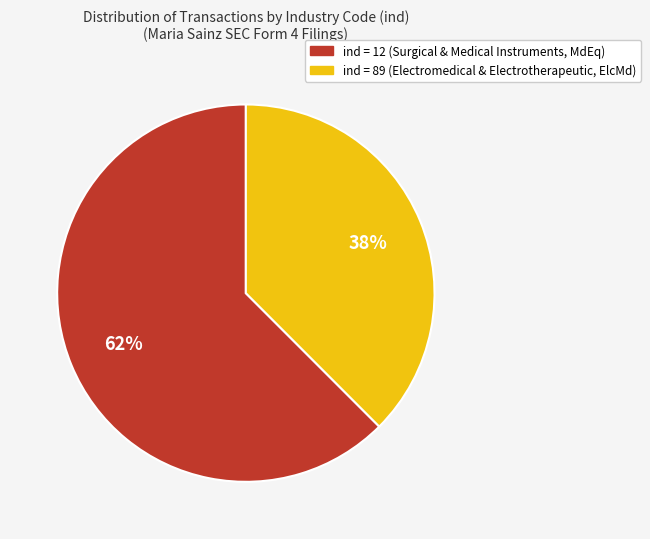

To the nearest percent, what is the average slice percentage?

50%